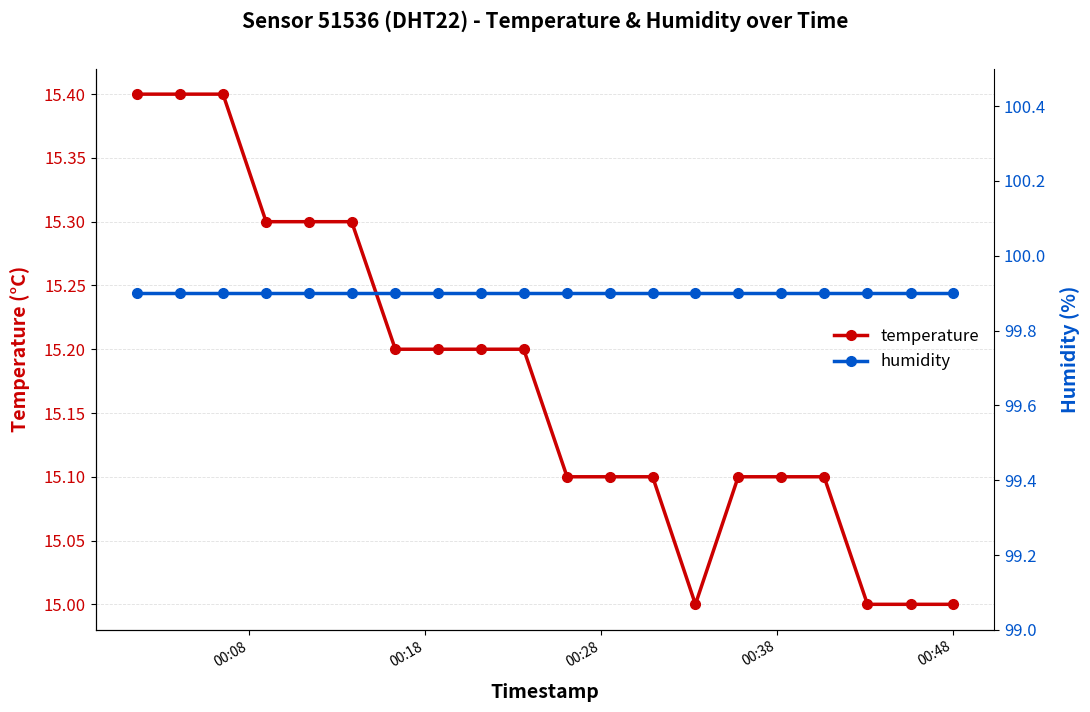

How many interior local valleys does the temperature series have?

1